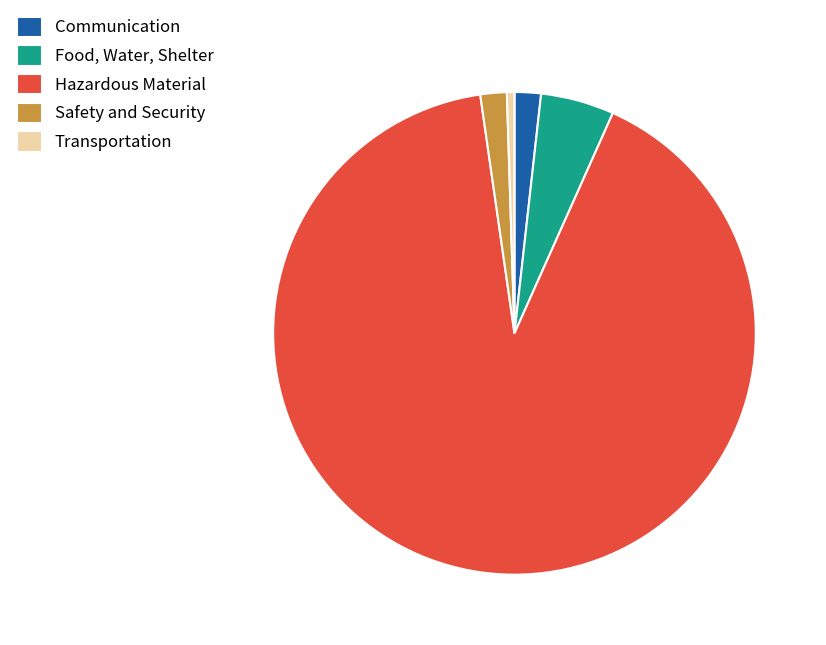

Is Hazardous Material the majority of the pie?

Yes